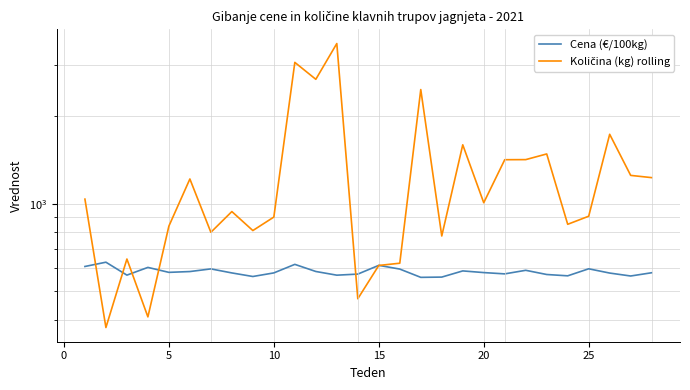

How many values in the Količina (kg) rolling series exceed 1008?

13